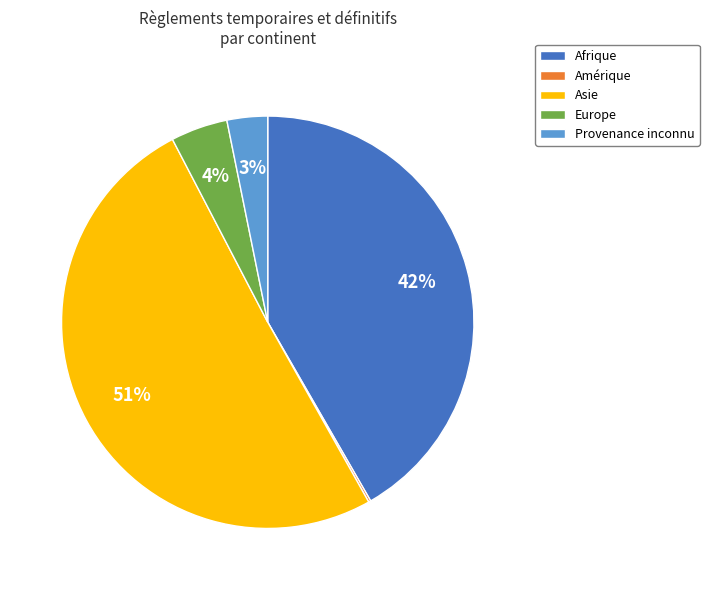

Which category has the biggest portion of the pie?

Asie